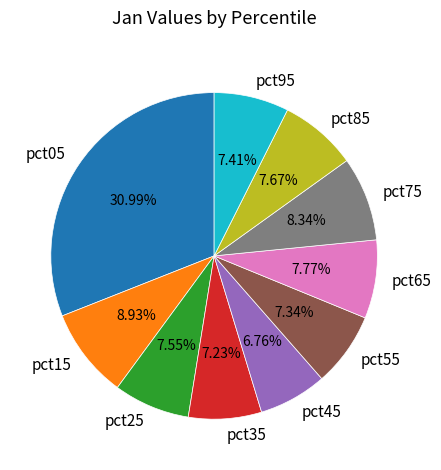

Between pct45 and pct75, which is larger?

pct75